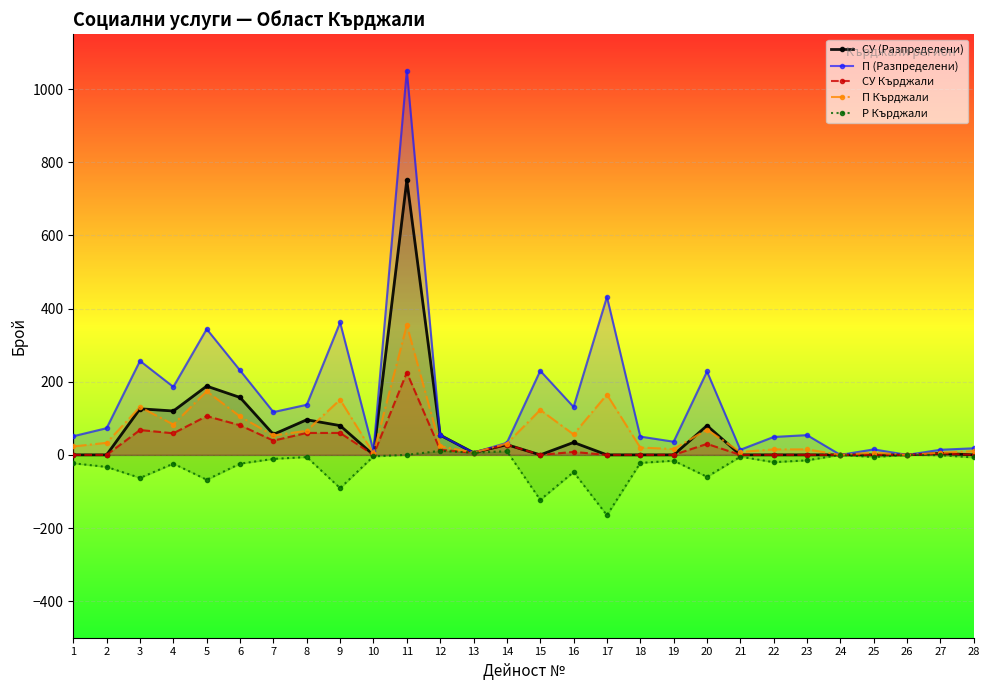

Reading left to right, list all the values displayed in this chart.

СУ (Разпределени): 1=0	2=0	3=126	4=120	5=188	6=157	7=56	8=96	9=80	10=0	11=751	12=54	13=6	14=28	15=0	16=34	17=0	18=0	19=0	20=80	21=0	22=0	23=0	24=0	25=0	26=0	27=4	28=0
П (Разпределени): 1=51	2=73	3=257	4=186	5=344	6=231	7=117	8=137	9=362	10=11	11=1051	12=54	13=6	14=33	15=230	16=131	17=432	18=50	19=36	20=228	21=14	22=49	23=54	24=0	25=15	26=0	27=14	28=18
СУ Кърджали: 1=0	2=0	3=68	4=59	5=106	6=81	7=39	8=60	9=60	10=0	11=225	12=14	13=6	14=28	15=0	16=8	17=0	18=0	19=0	20=30	21=0	22=0	23=0	24=0	25=0	26=0	27=4	28=0
П Кърджали: 1=23	2=33	3=131	4=83	5=174	6=105	7=53	8=66	9=151	10=4	11=355	12=24	13=6	14=31	15=123	16=56	17=165	18=20	19=16	20=69	21=8	22=15	23=15	24=0	25=6	26=0	27=6	28=10
Р Кърджали: 1=-23	2=-33	3=-63	4=-24	5=-68	6=-24	7=-11	8=-6	9=-91	10=-4	11=0	12=11	13=6	14=10	15=-123	16=-47	17=-165	18=-22	19=-16	20=-60	21=-5	22=-20	23=-15	24=0	25=-6	26=0	27=-1	28=-7